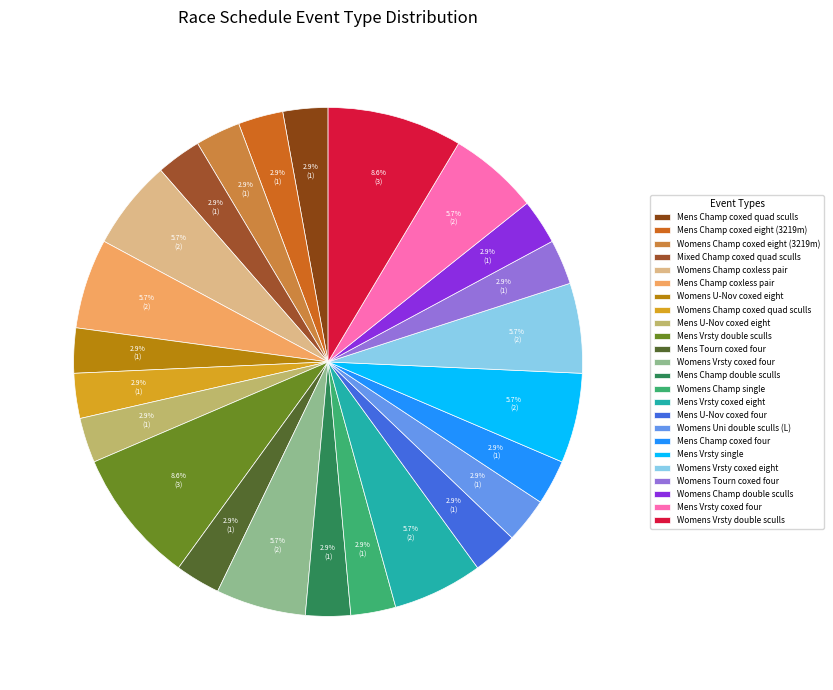

Count the number of slices in the pie.

24